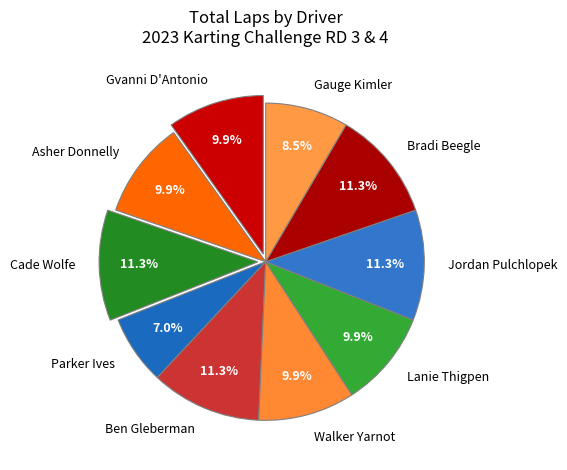

To the nearest percent, what is the average slice percentage?

10%